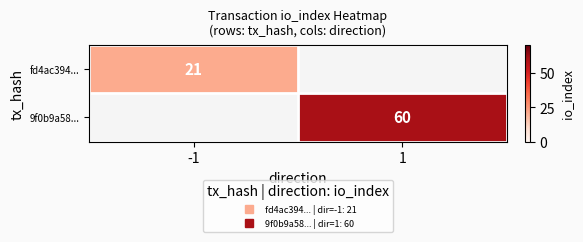

At how many categories does at least one series exceed 39?

1